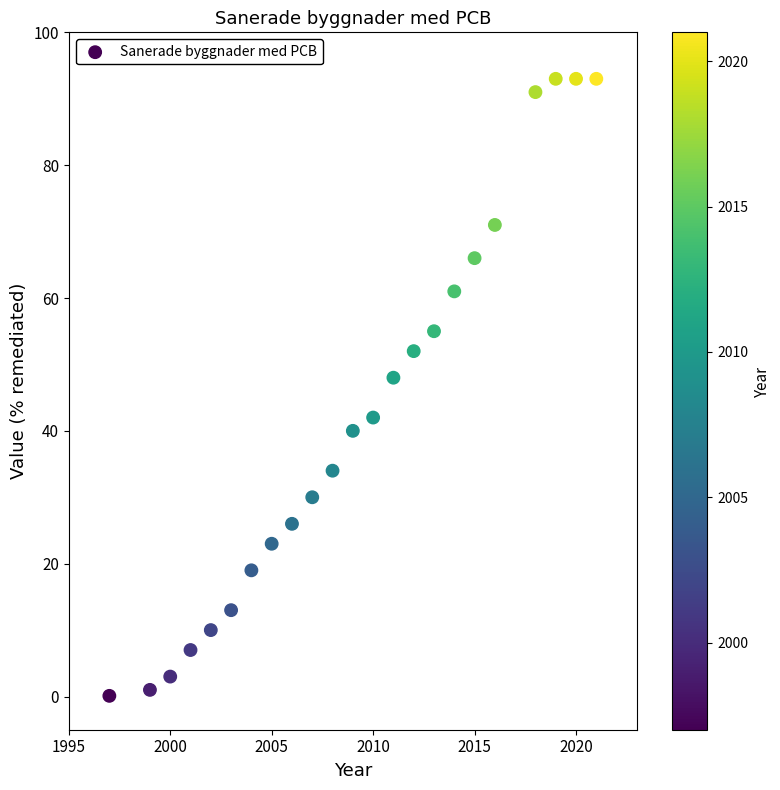

What Y value in the scatter plot is closest to 46?

48.0